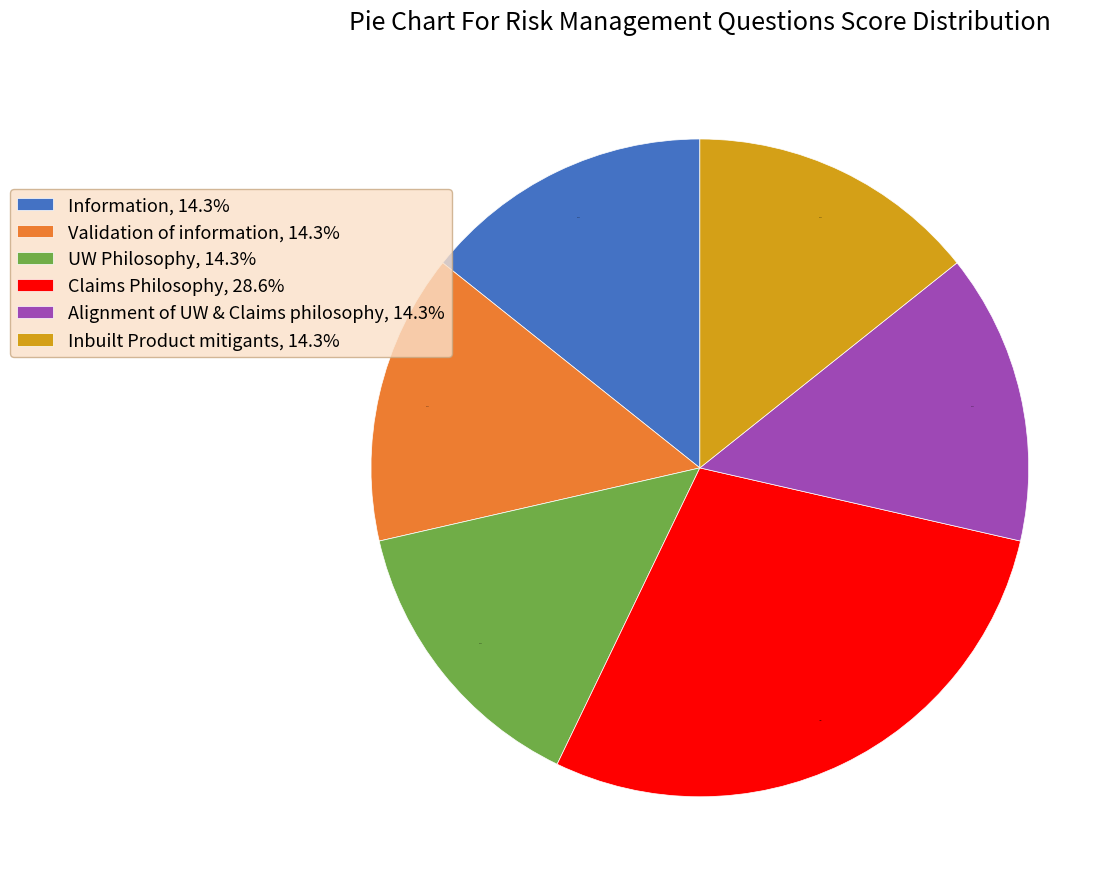

What percentage do Inbuilt Product mitigants and Claims Philosophy together represent?

42.9%